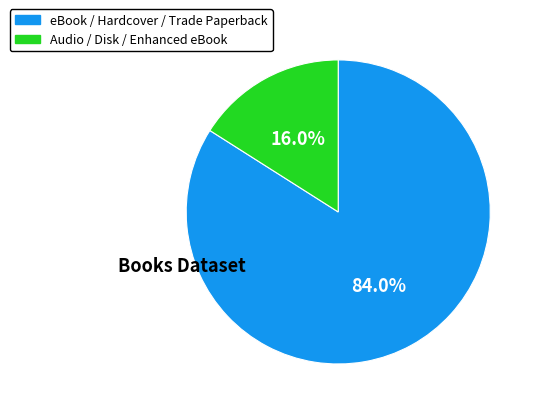

To the nearest percent, what is the difference between the largest and smallest slice percentages?

68%